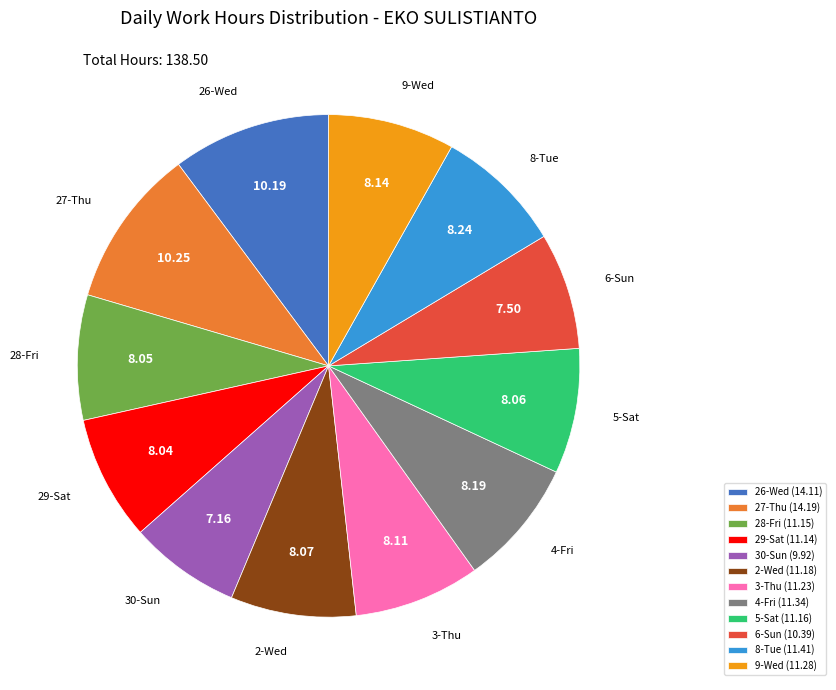

Is it true that 26-Wed is 16% of the pie?

False